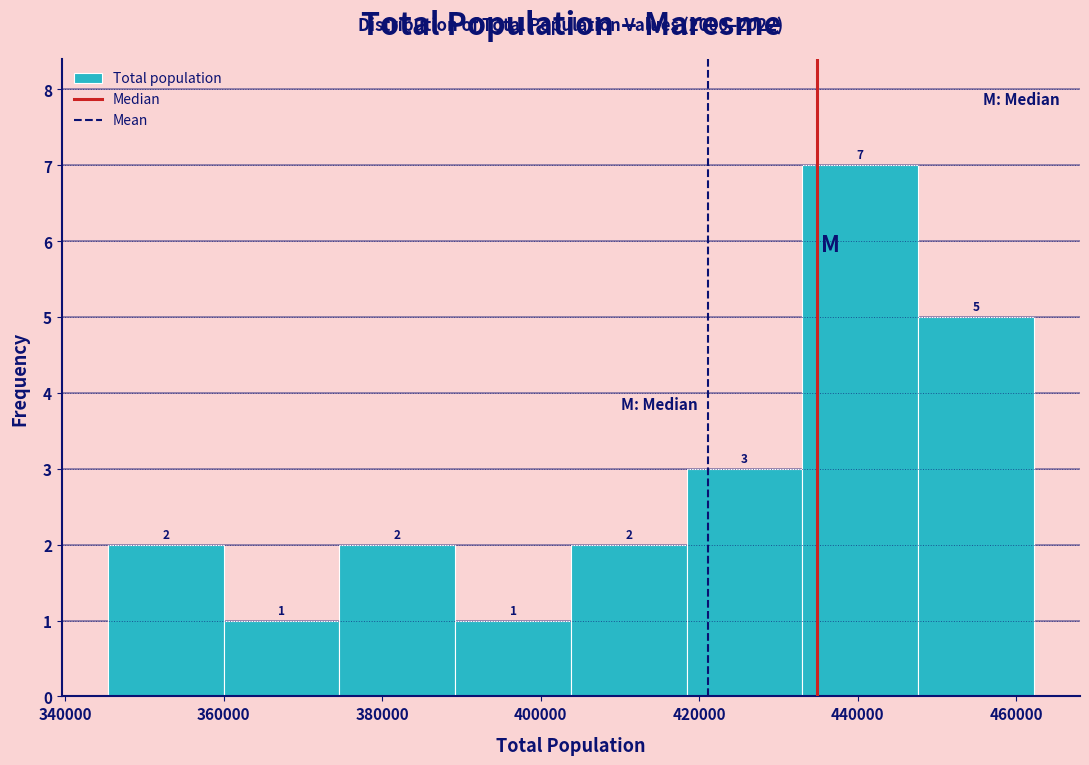

Over which range of the x-axis is the bar tallest?

434000 to 448000